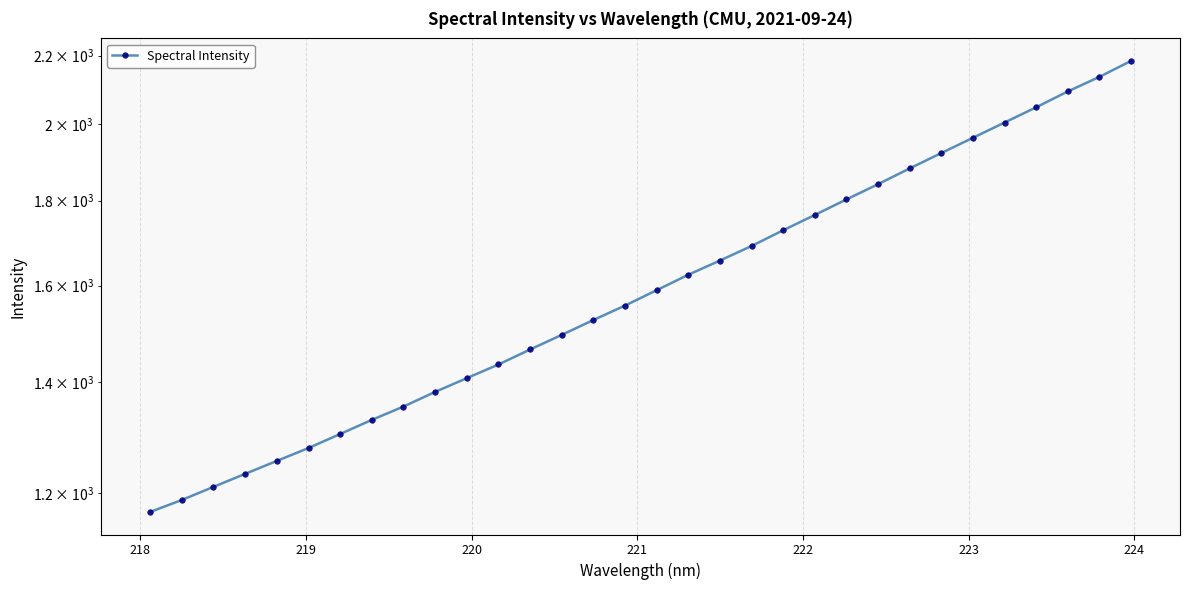

True or false: the data has more than 2 interior local peaks.

False